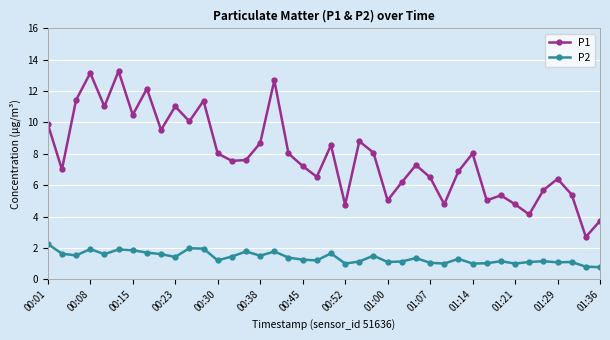

What is the maximum value for P1?

13.3